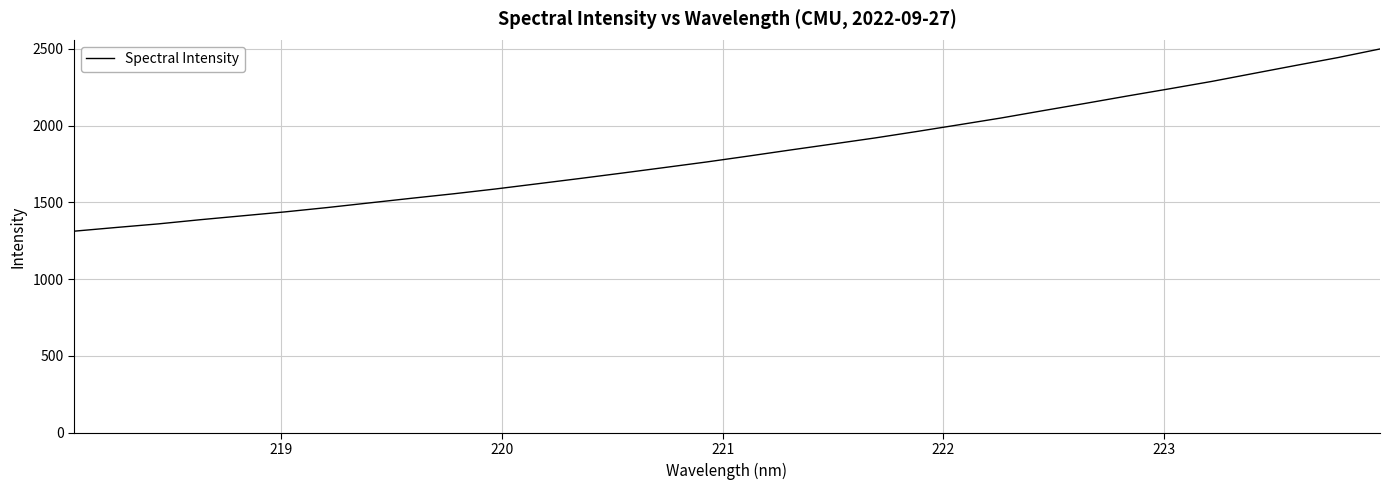

What is the difference between the maximum and minimum values?

1186.3